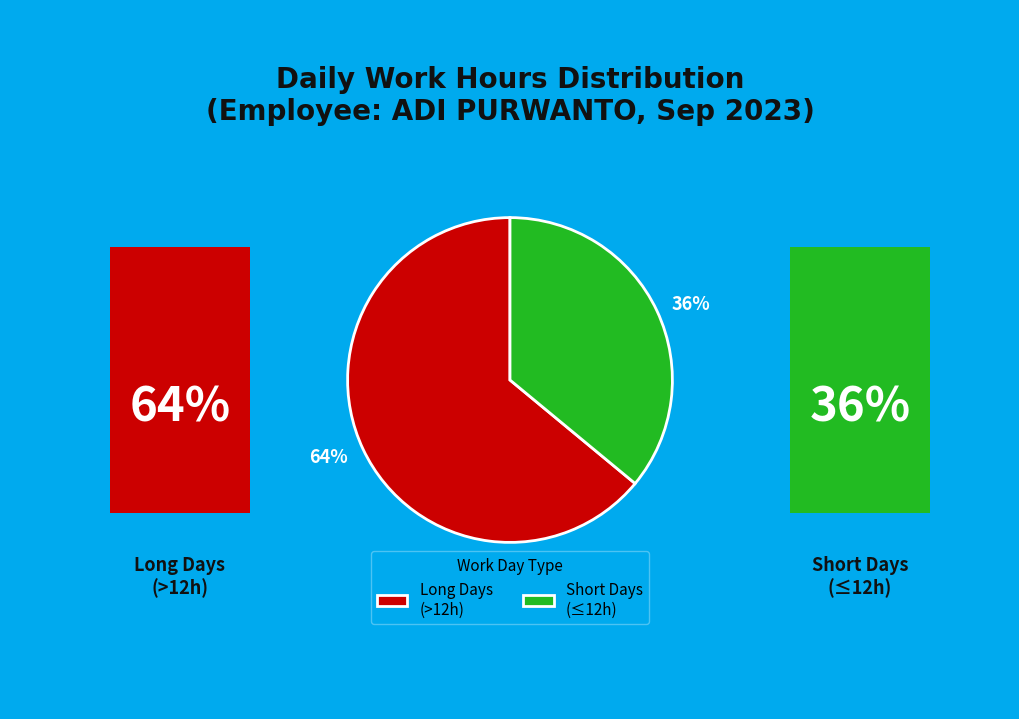

To the nearest percent, what is the difference between the largest and smallest slice percentages?

28%